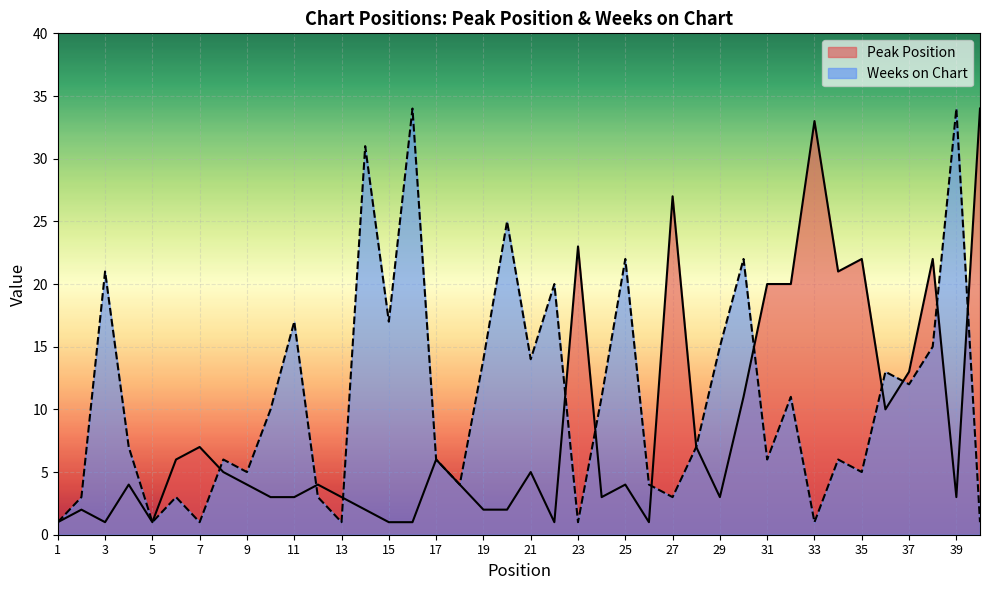

Reading left to right, transcribe all the data shown in this chart.

Peak Position: 1	2	1	4	1	6	7	5	4	3	3	4	3	2	1	1	6	4	2	2	5	1	23	3	4	1	27	7	3	11	20	20	33	21	22	10	13	22	3	34
Weeks on Chart: 1	3	21	7	1	3	1	6	5	10	17	3	1	31	17	34	6	4	14	25	14	20	1	11	22	4	3	7	15	22	6	11	1	6	5	13	12	15	34	1